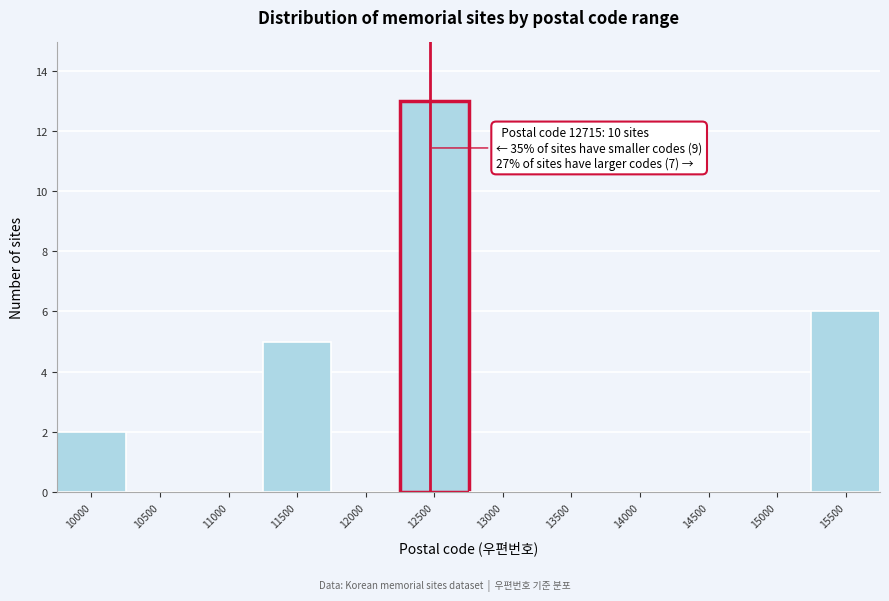

Reading right to left, transcribe all the data shown in this chart.

15500=6	15000=0	14500=0	14000=0	13500=0	13000=0	12500=13	12000=0	11500=5	11000=0	10500=0	10000=2